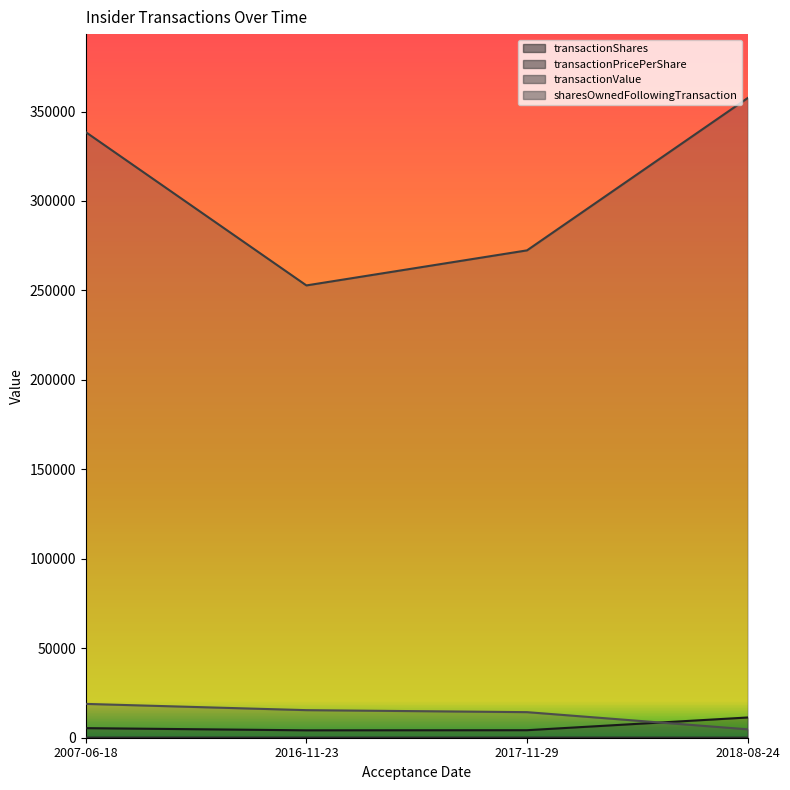

True or false: transactionValue and sharesOwnedFollowingTransaction intersect in this chart.

False